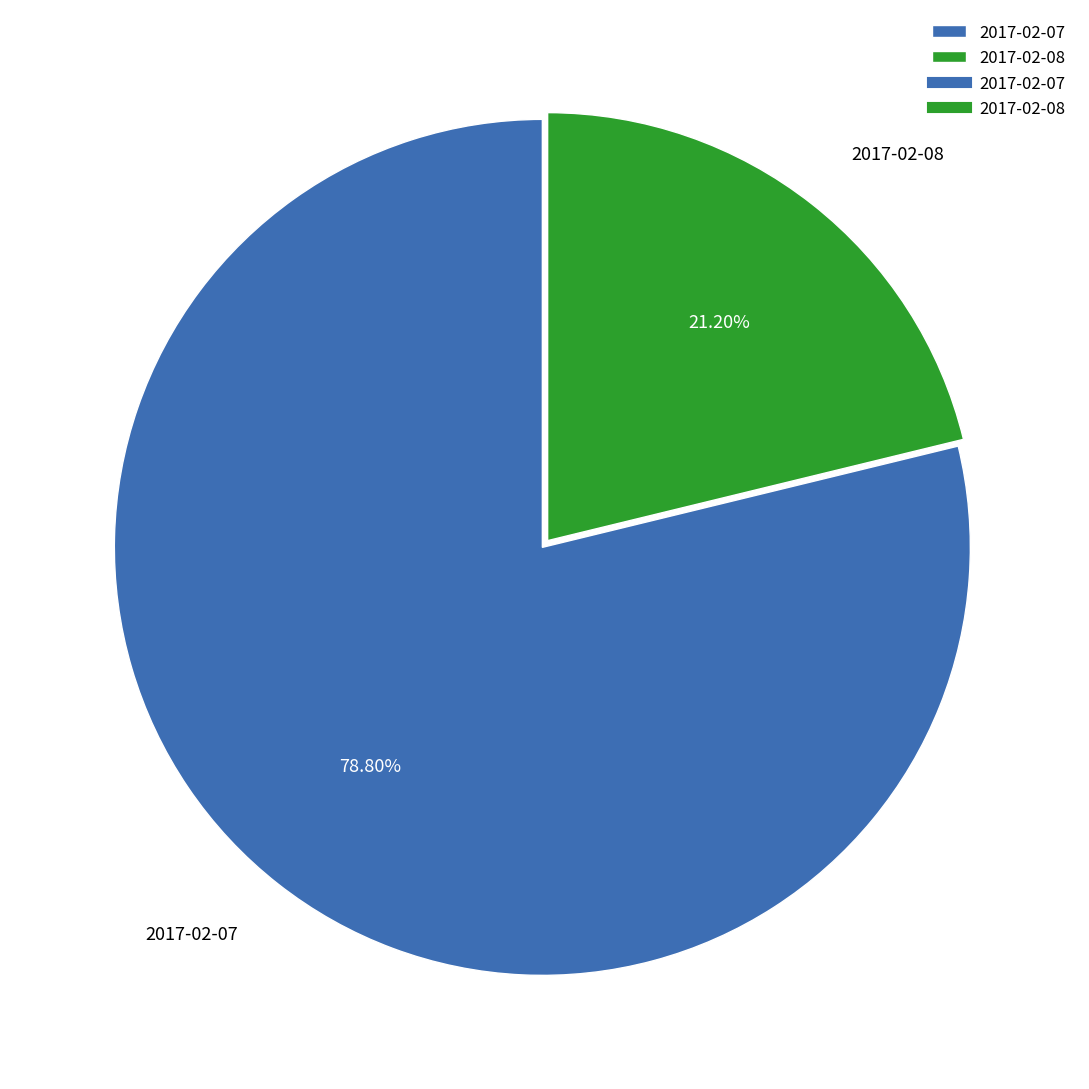

What is the majority slice?

2017-02-07